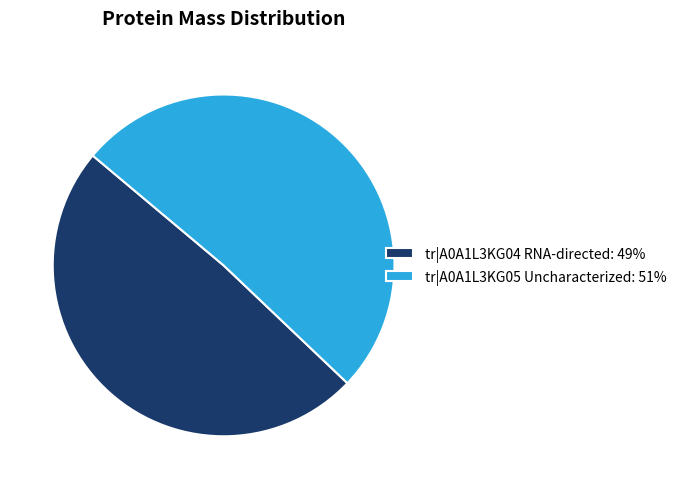

The tr|A0A1L3KG05 Uncharacterized slice represents 51% of the pie. True or false?

True